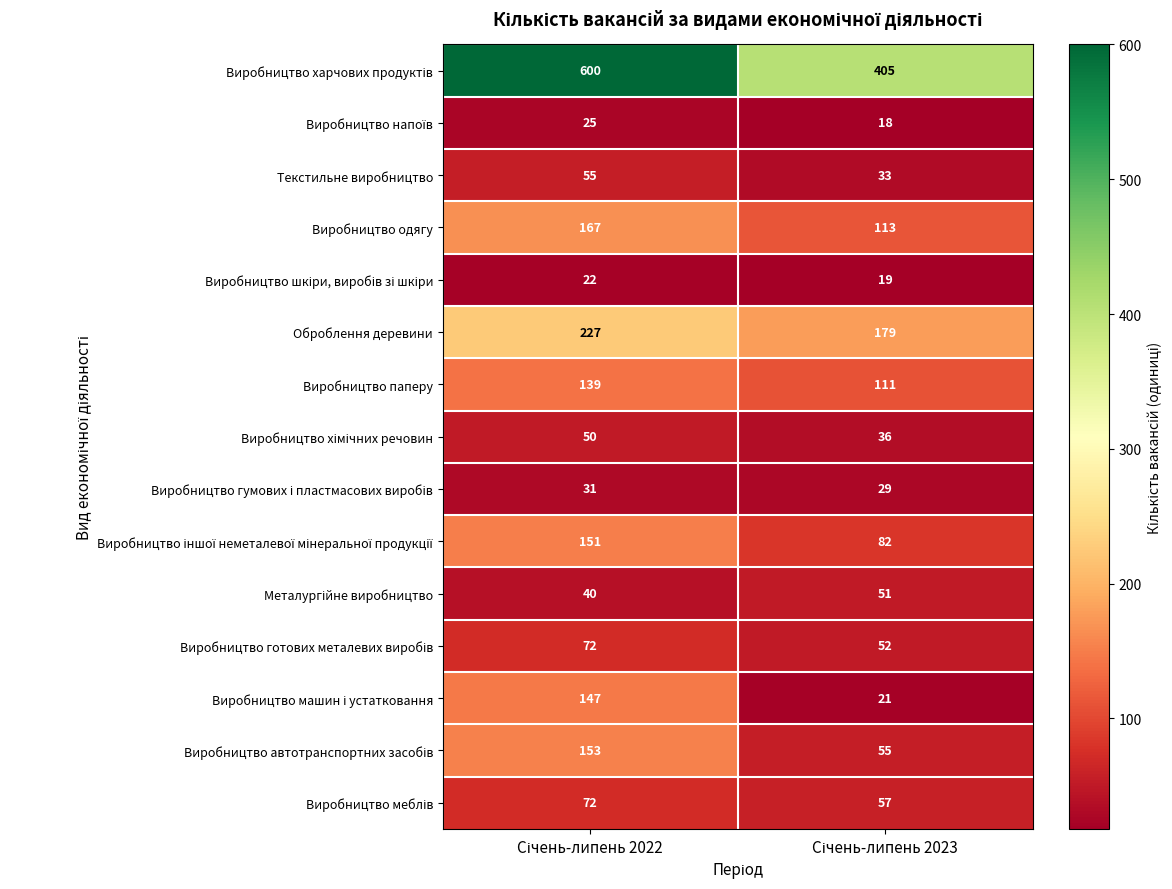

What is the maximum value for Оброблення деревини?

227